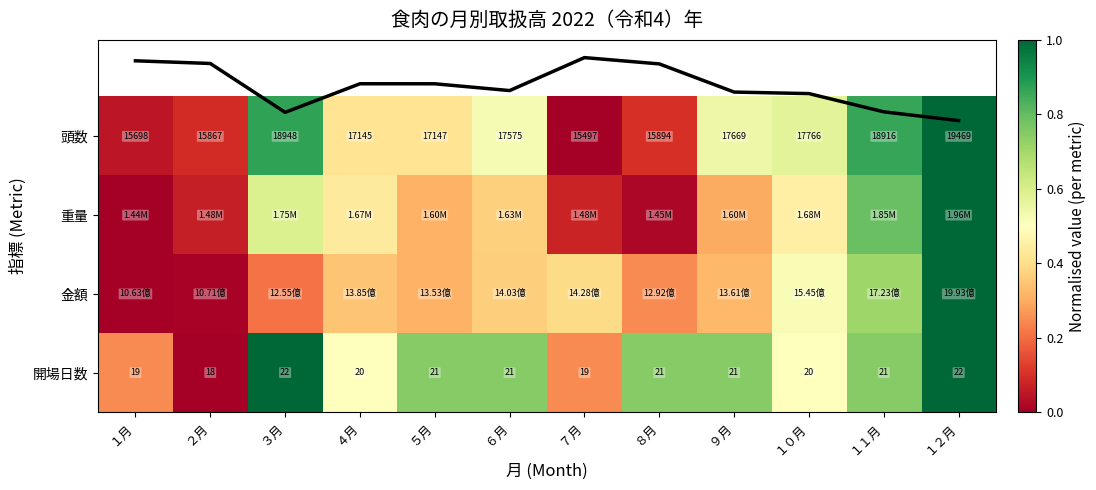

Where is 重量 nearest to the value 0?

１月